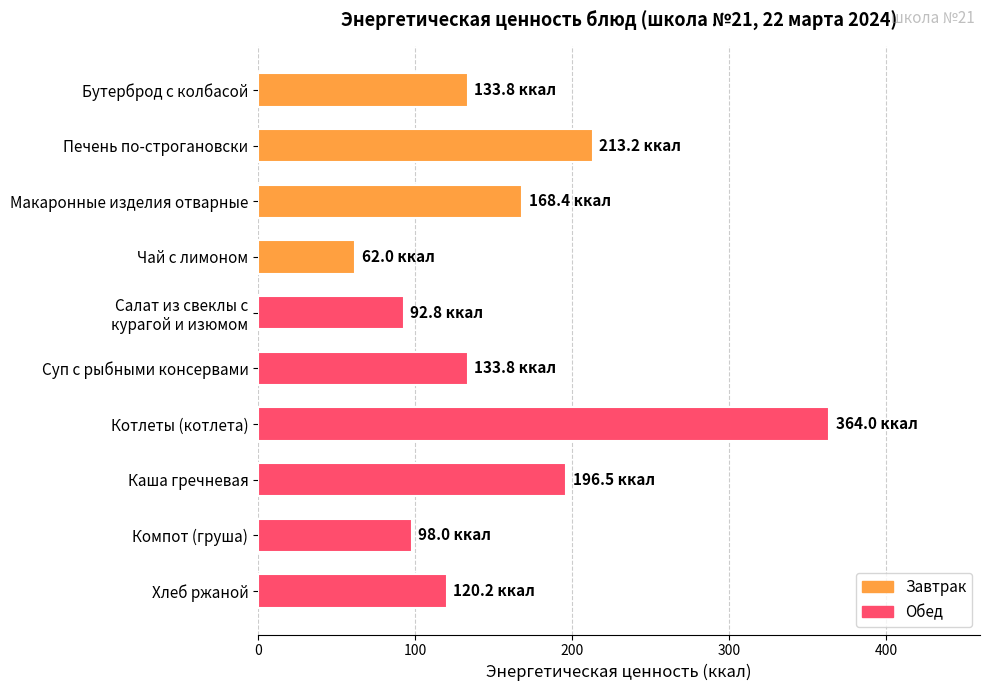

What is the sum of all values?

1582.8